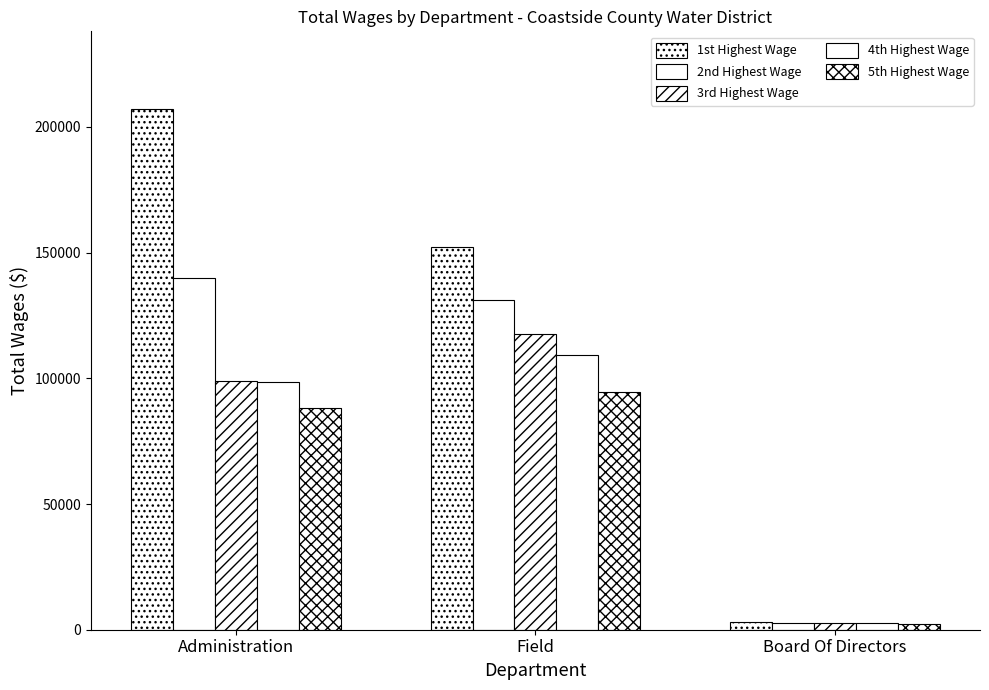

Which has a higher value, Field or Board Of Directors?

Field